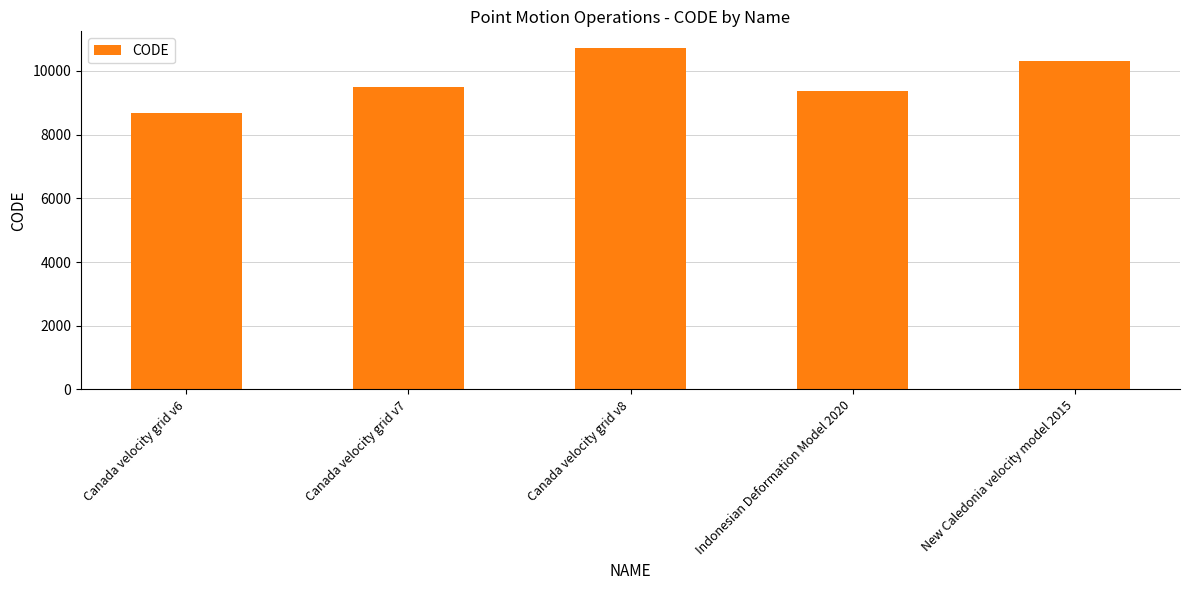

What is the sum of all values?

48564